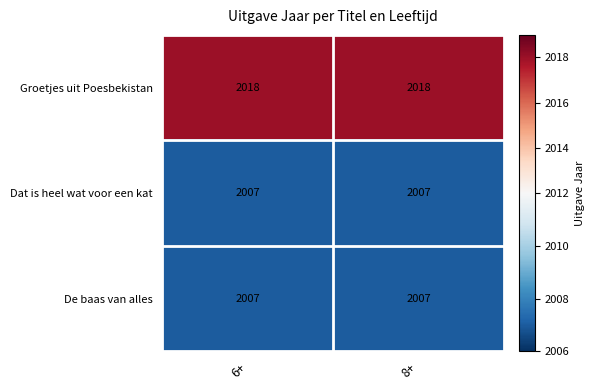

Reading left to right, what are all the values shown in this chart?

Groetjes uit Poesbekistan: 6+=2018	8+=2018
Dat is heel wat voor een kat: 6+=2007	8+=2007
De baas van alles: 6+=2007	8+=2007